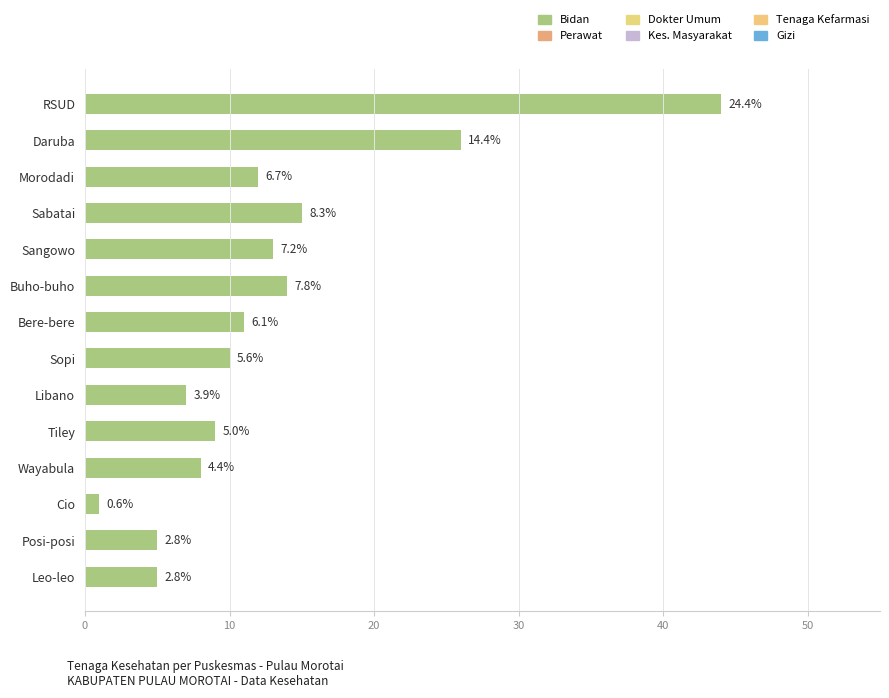

How many bars are there in total?

14